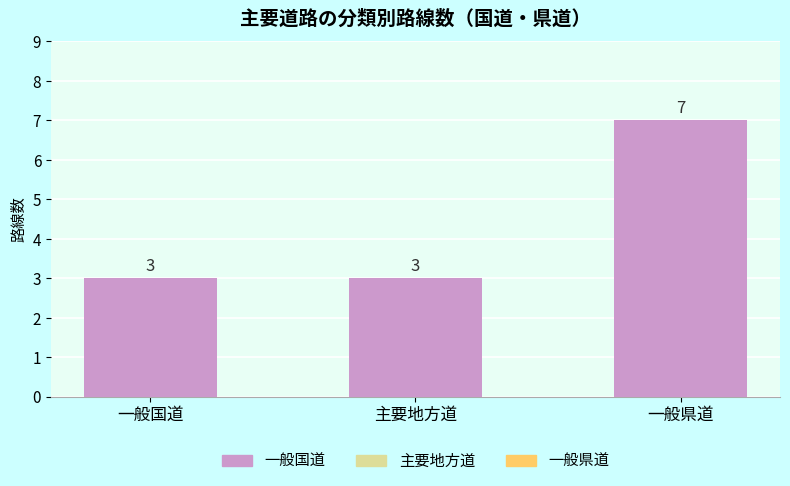

What is the sum of all values?

13